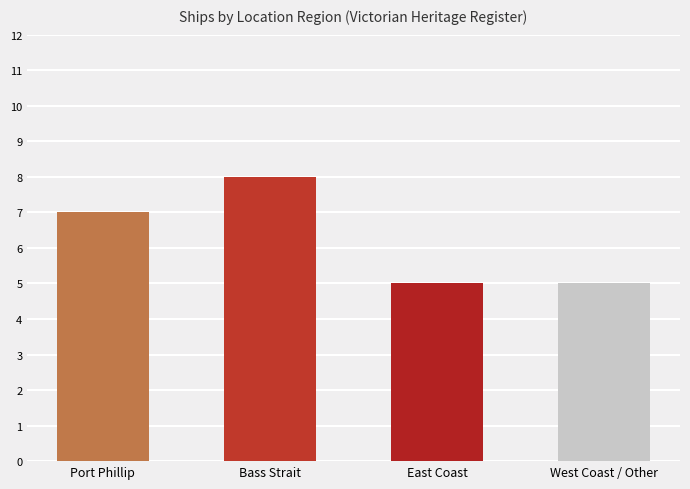

What is the label of the 1st bar from the left?

Port Phillip